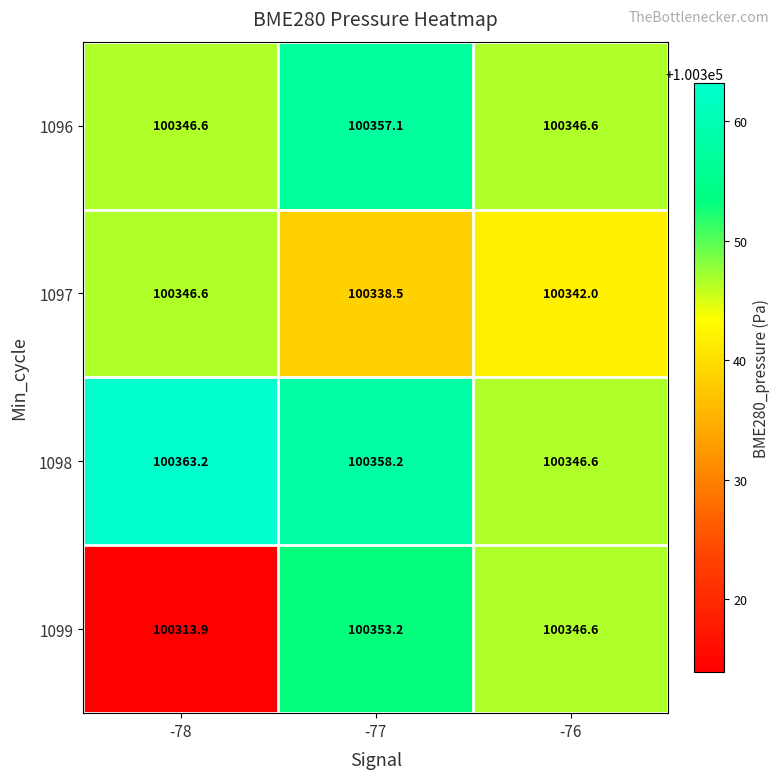

Which series has the widest spread of values?

1099